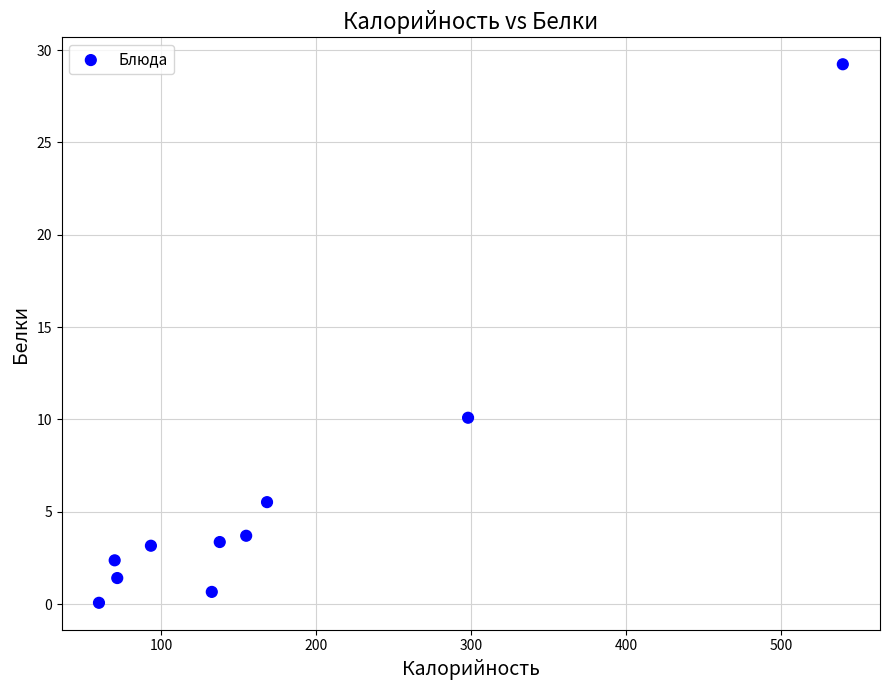

What Y value in the scatter plot is closest to 14?

10.1